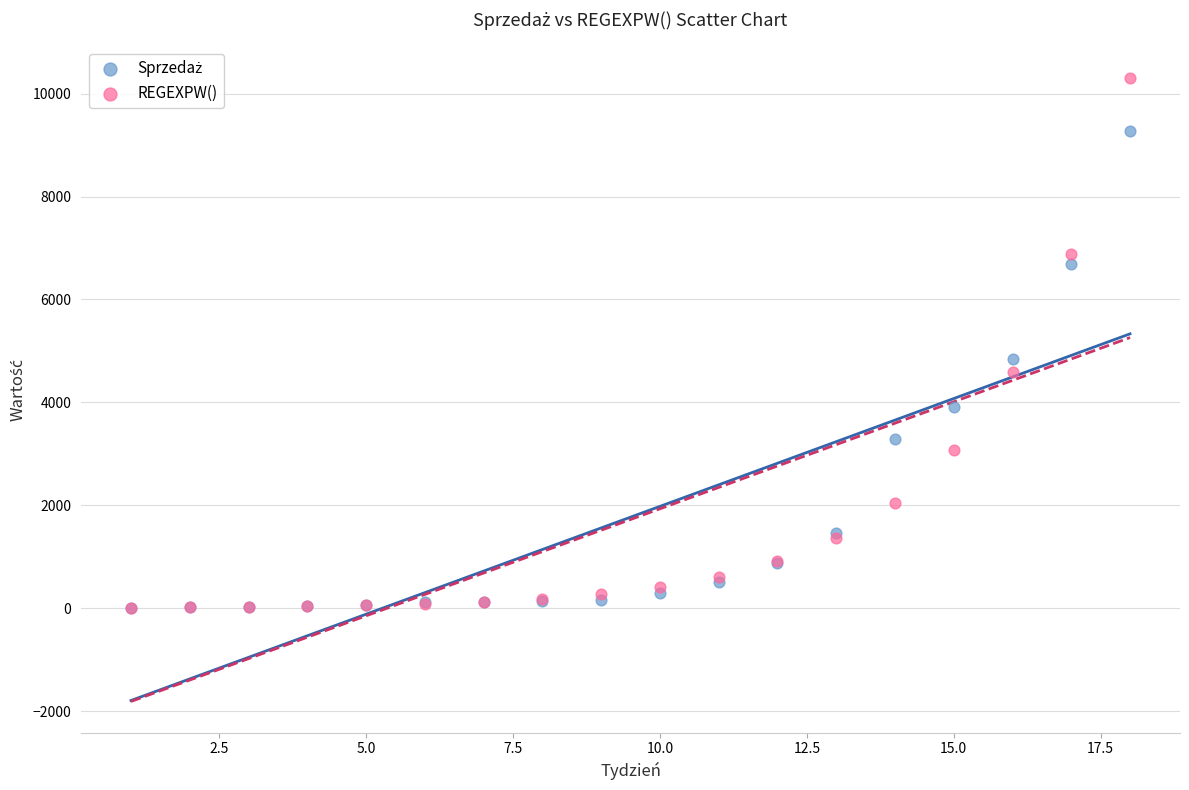

In the REGEXPW() series, what Y value is closest to 5158?

4595.9